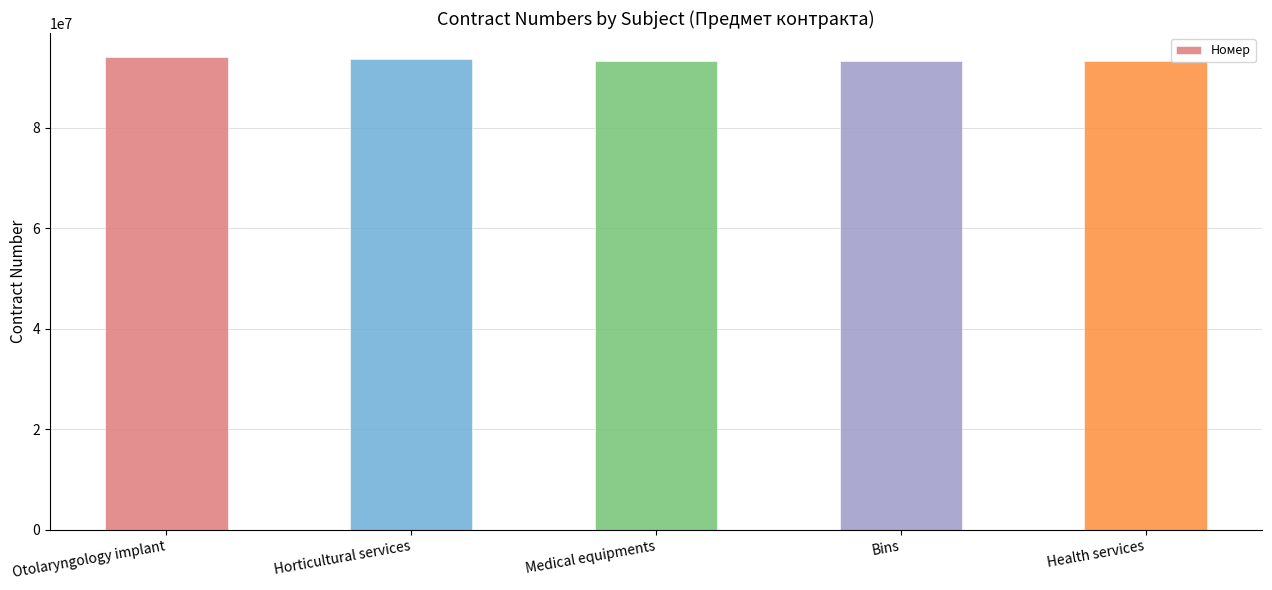

What is the value of the 5th bar from the left?

93237638